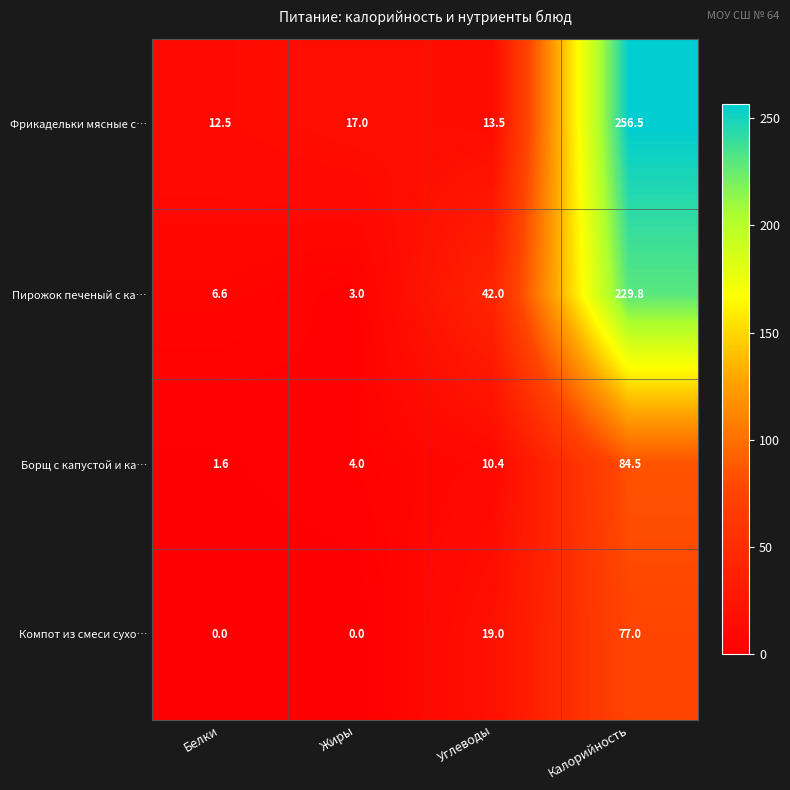

What is the spread (max minus min) of values at Углеводы?

31.6